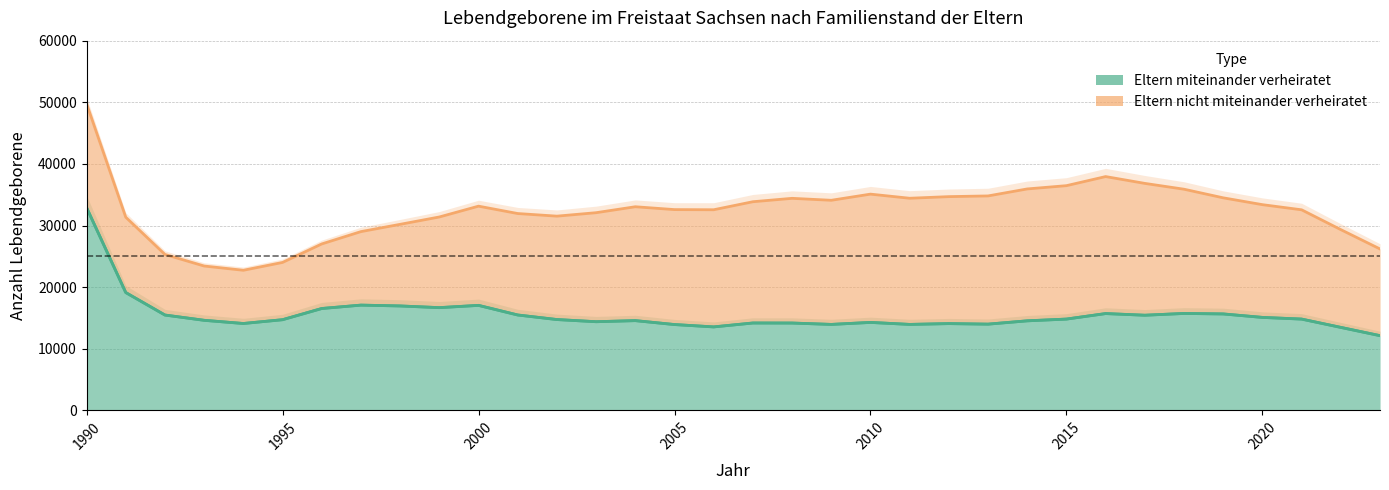

Which series has the largest total across all categories?

Eltern nicht miteinander verheiratet